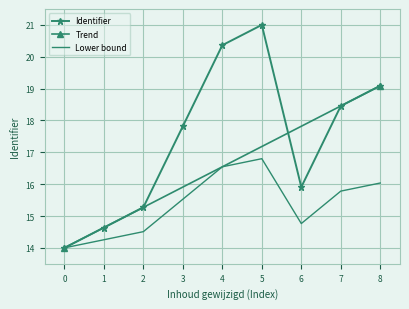

The value of Lower bound at 8 is 3.3. True or false?

False